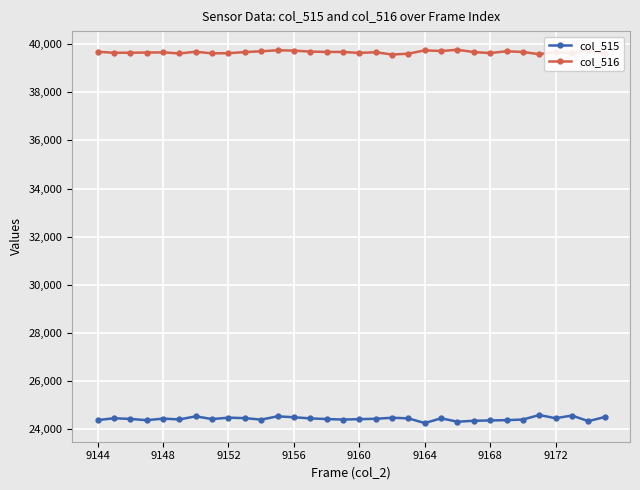

True or false: col_515 has more than 0 interior local peaks.

True